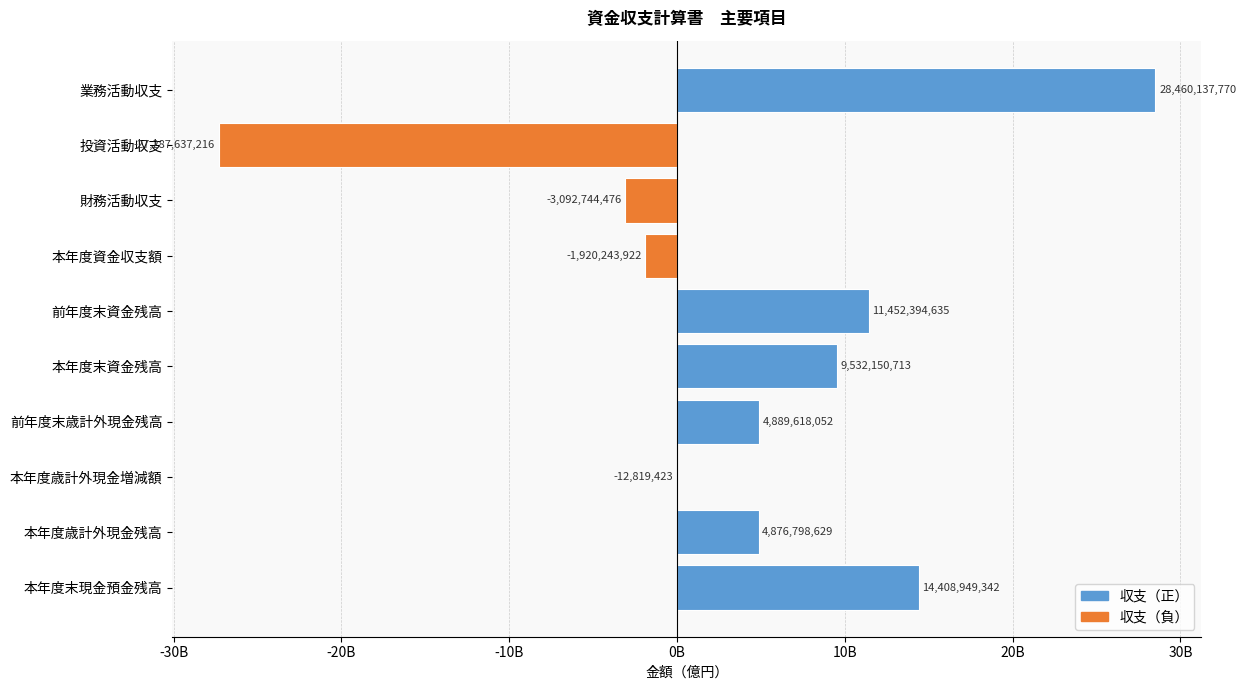

What is the difference between the maximum and minimum values?

55747774986